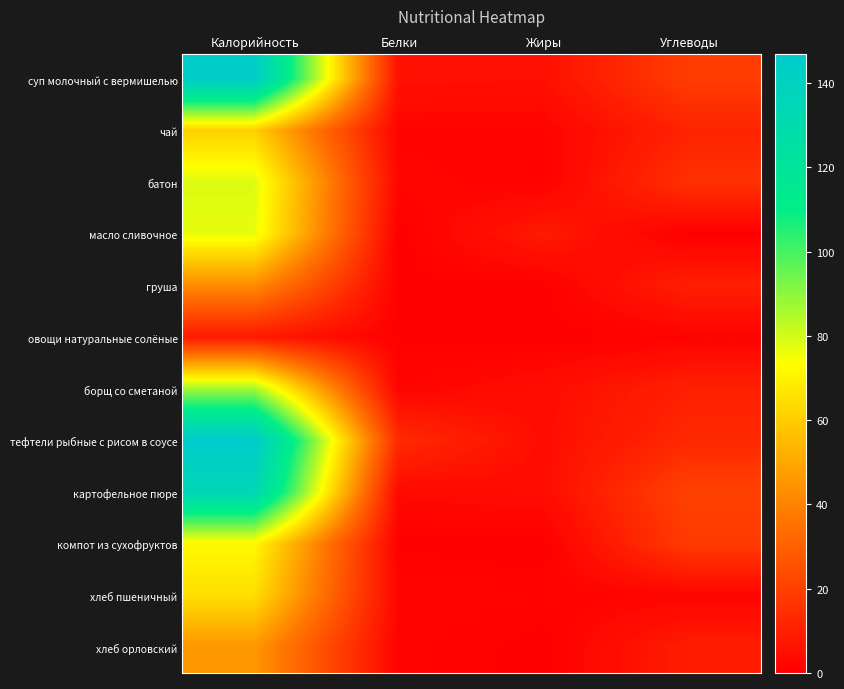

What is the difference between the highest and lowest values at Жиры?

8.3